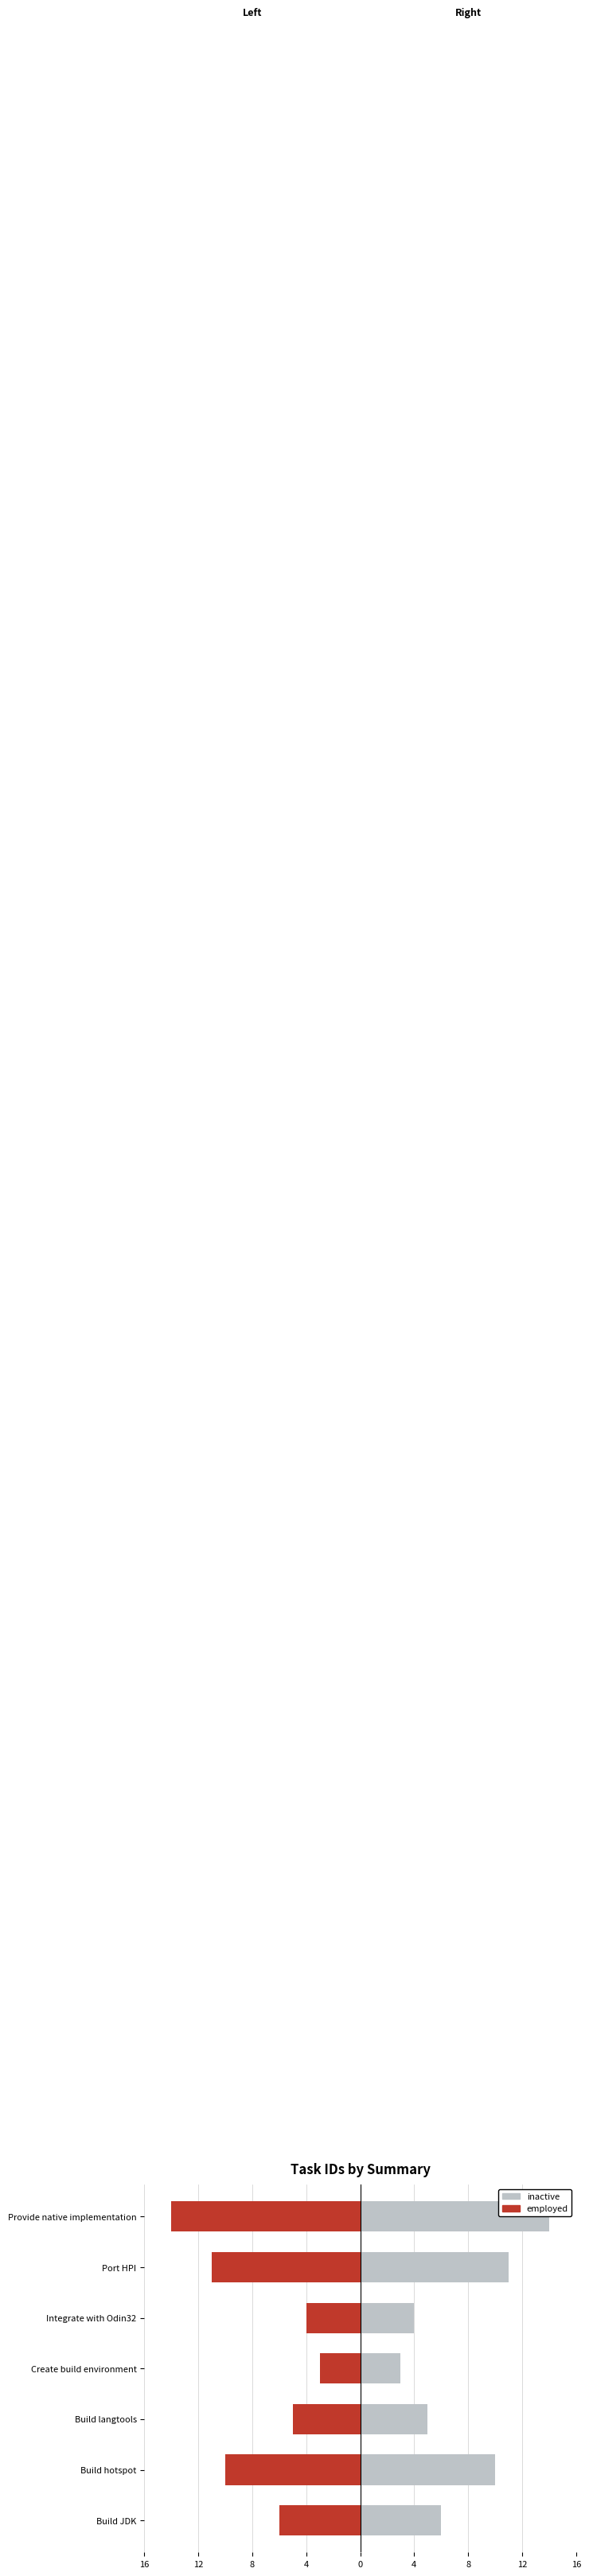

What is the maximum value shown in the chart?

14